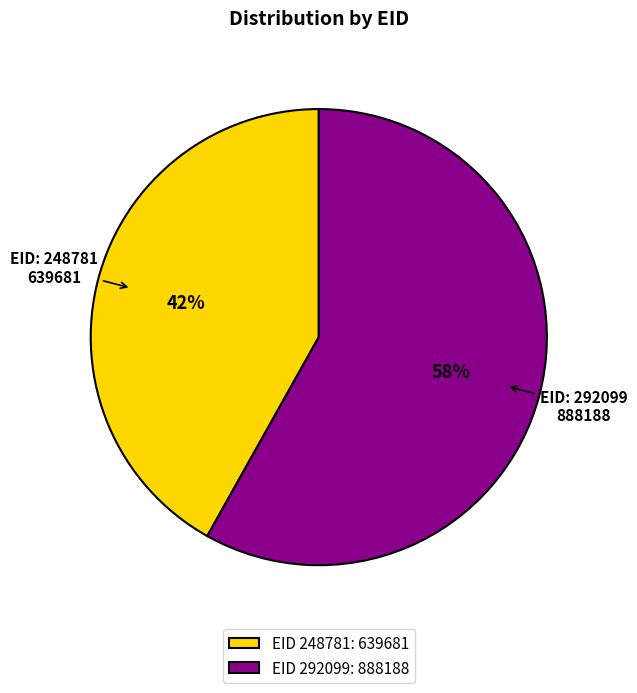

Which category has the smallest portion of the pie?

EID 248781: 639681